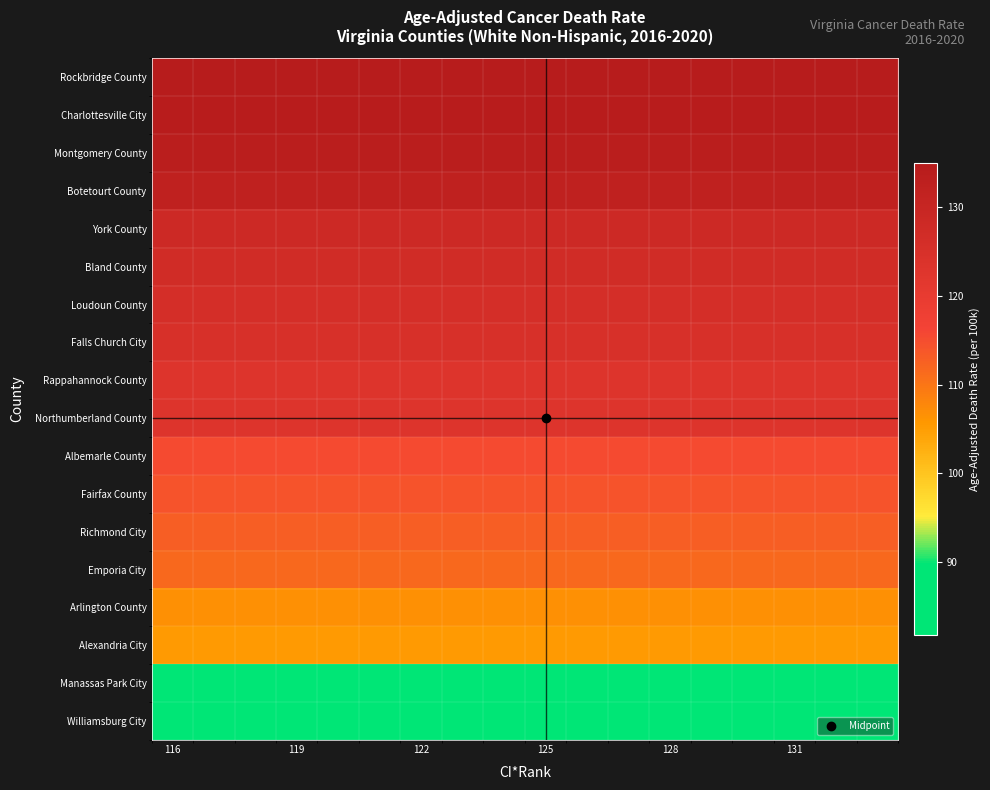

What is the minimum value shown in the chart?

81.8